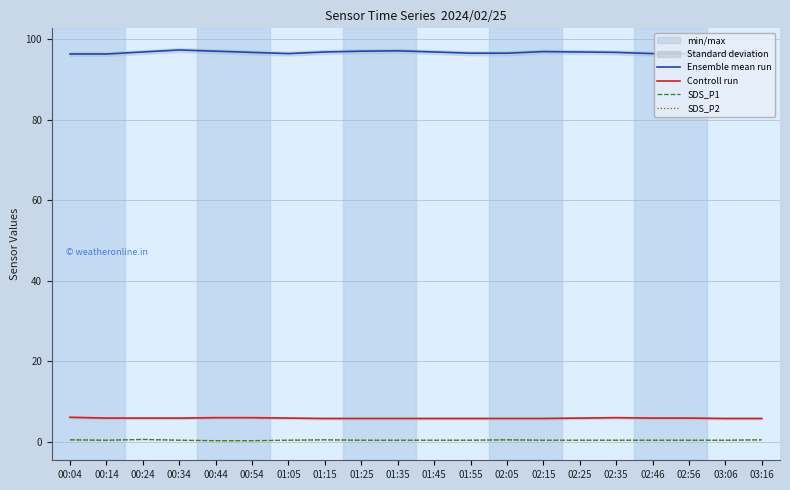

What is the spread (max minus min) of values at 01:05?

96.0